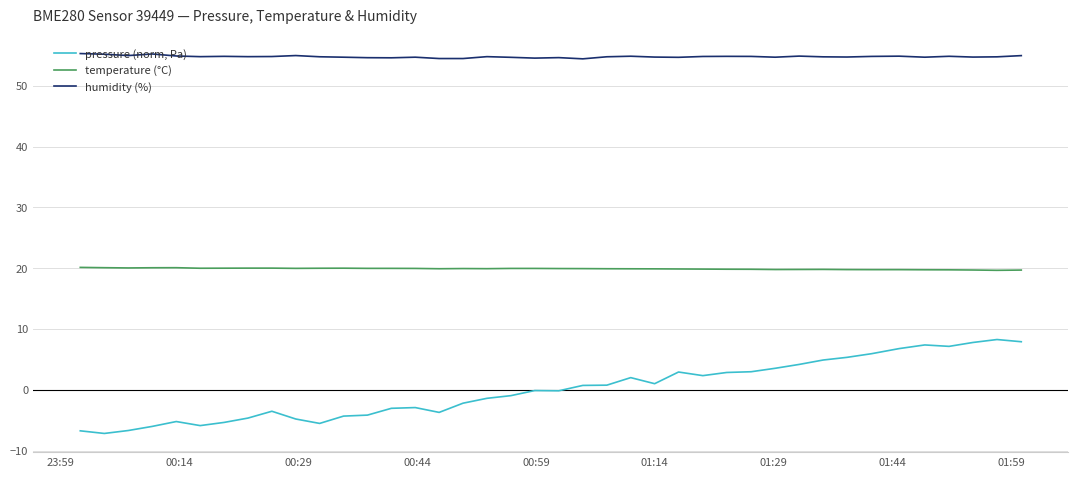

Which series has the largest total across all categories?

humidity (%)